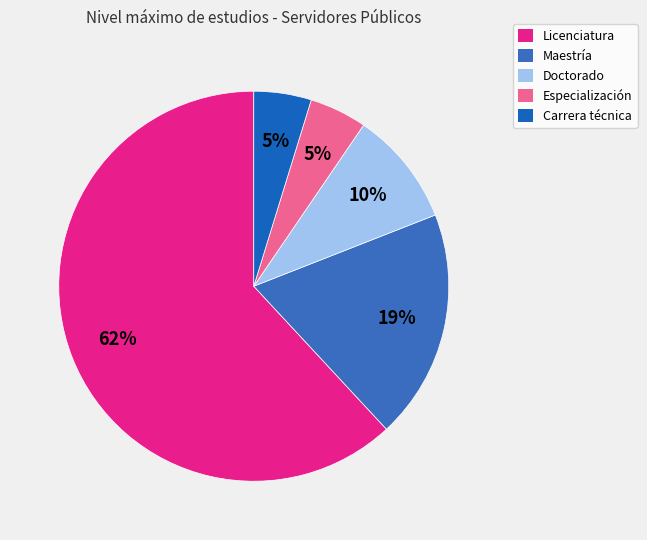

Count the number of slices in the pie.

5